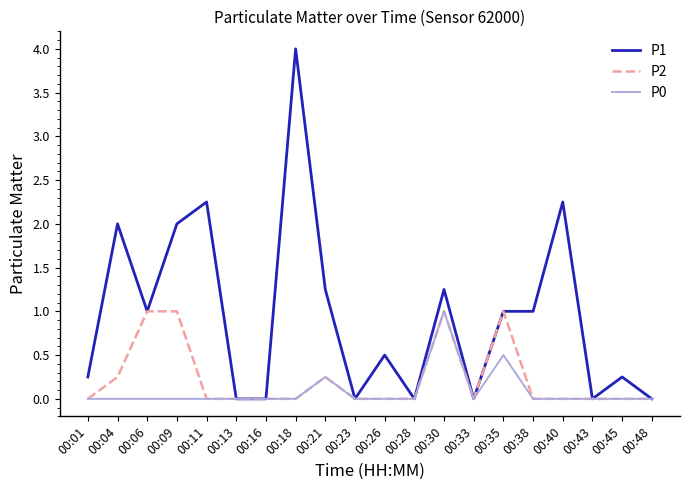

Rank the series by their average value, from highest to lowest.

P1, P2, P0